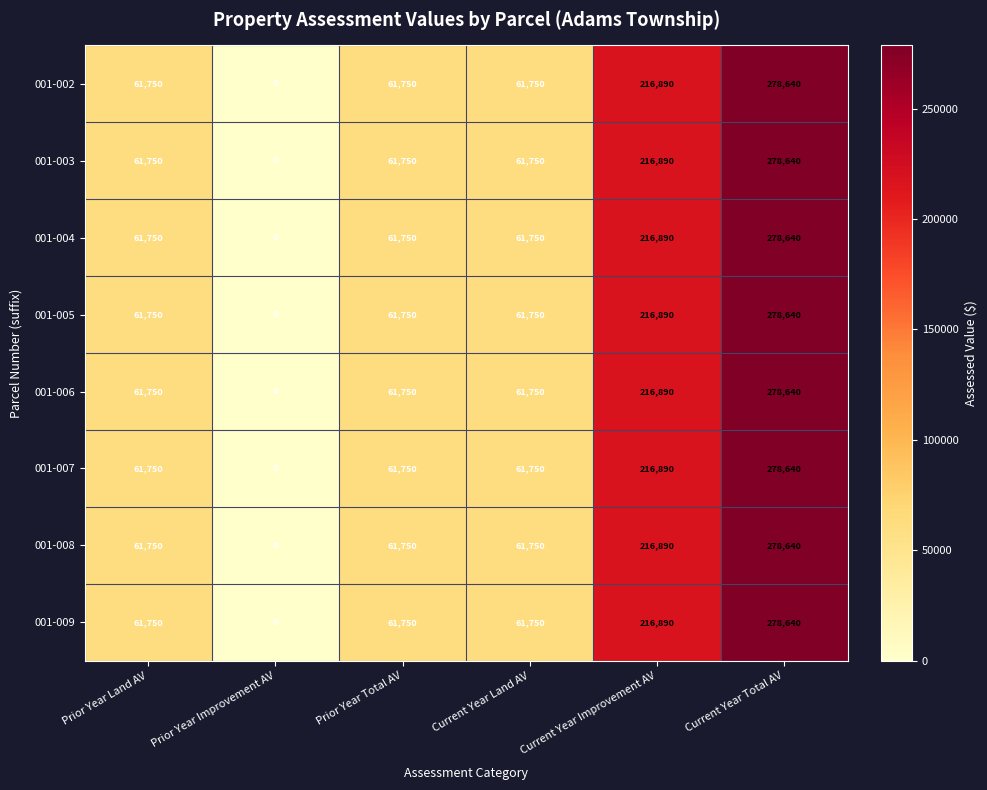

What is the total value across all series at Current Year Total AV?

2229120